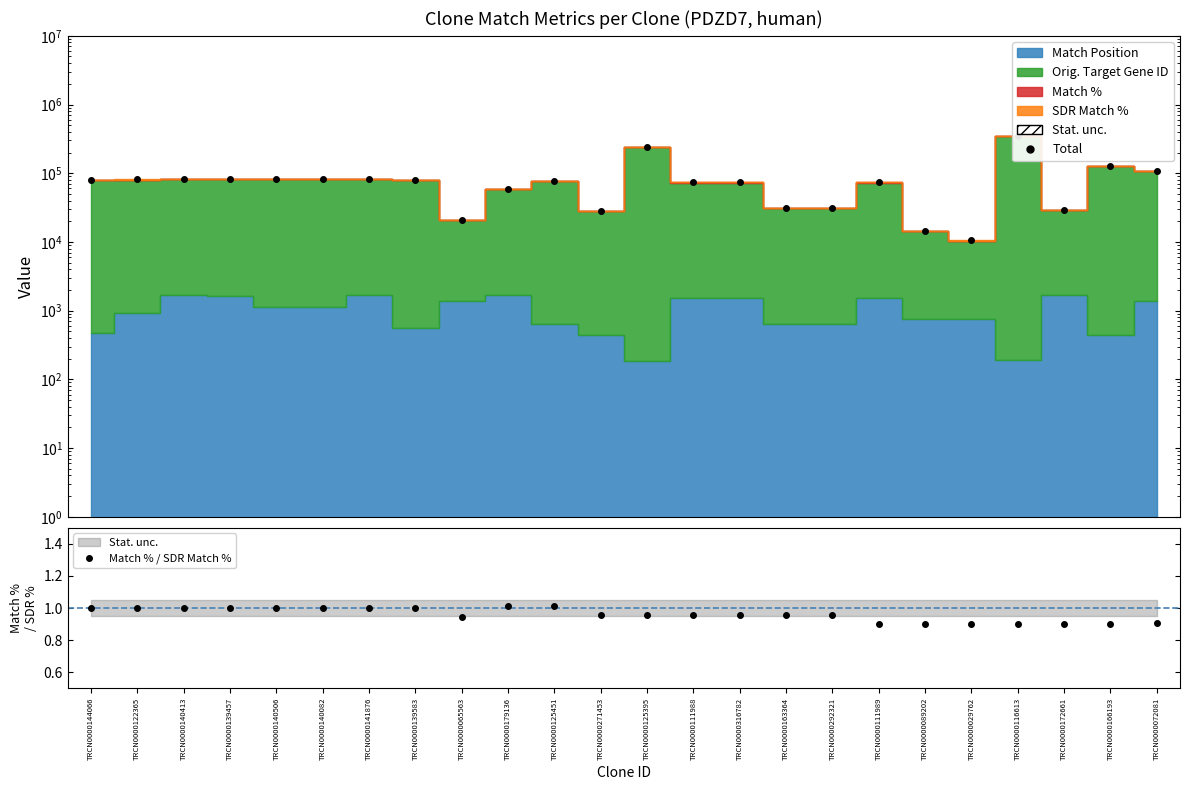

True or false: Match % / SDR Match % has more than 2 interior local peaks.

False